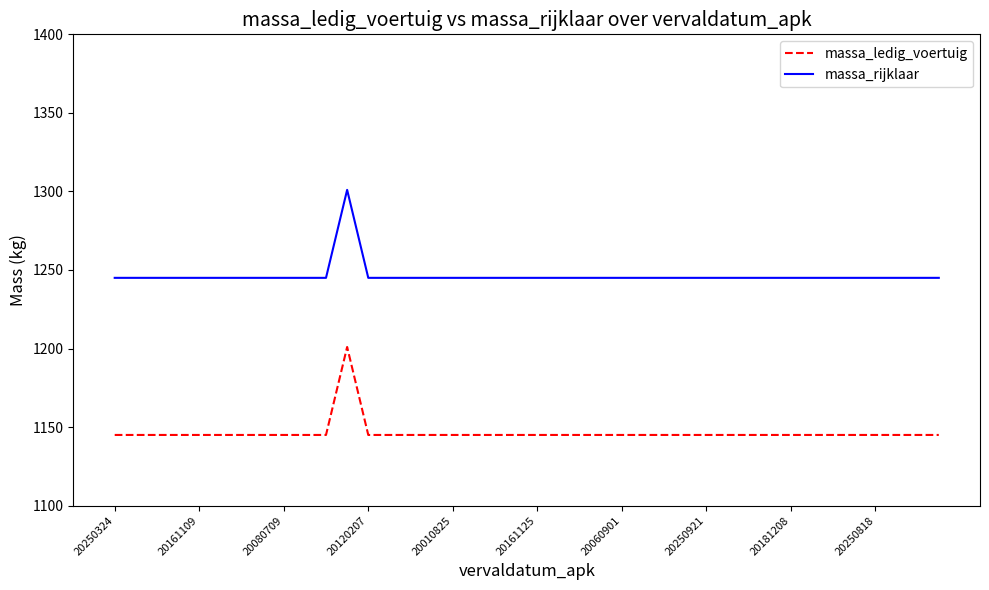

List the series in order of their overall mean, lowest first.

massa_ledig_voertuig, massa_rijklaar